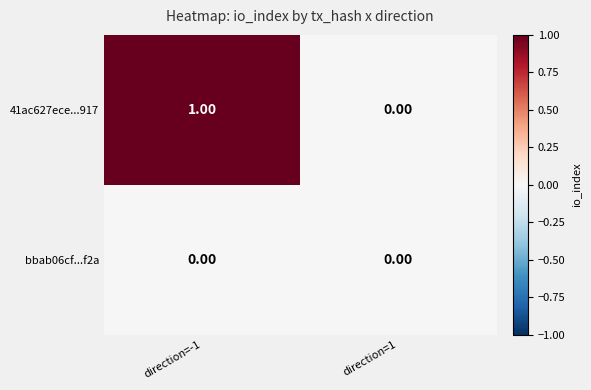

At which category is the sum across all series the highest?

direction=-1